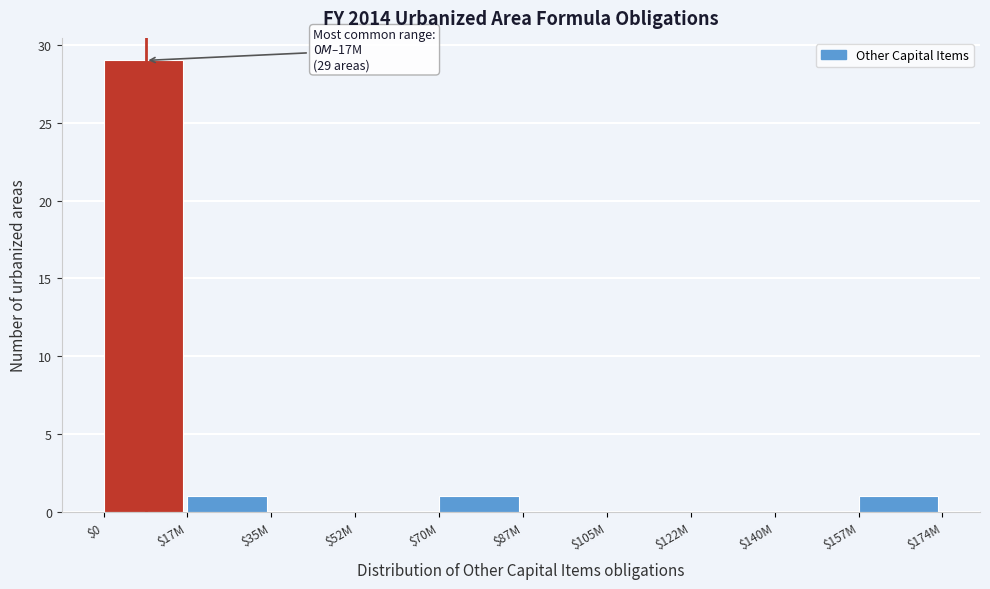

True or false: the data shows 41 at $0.

False